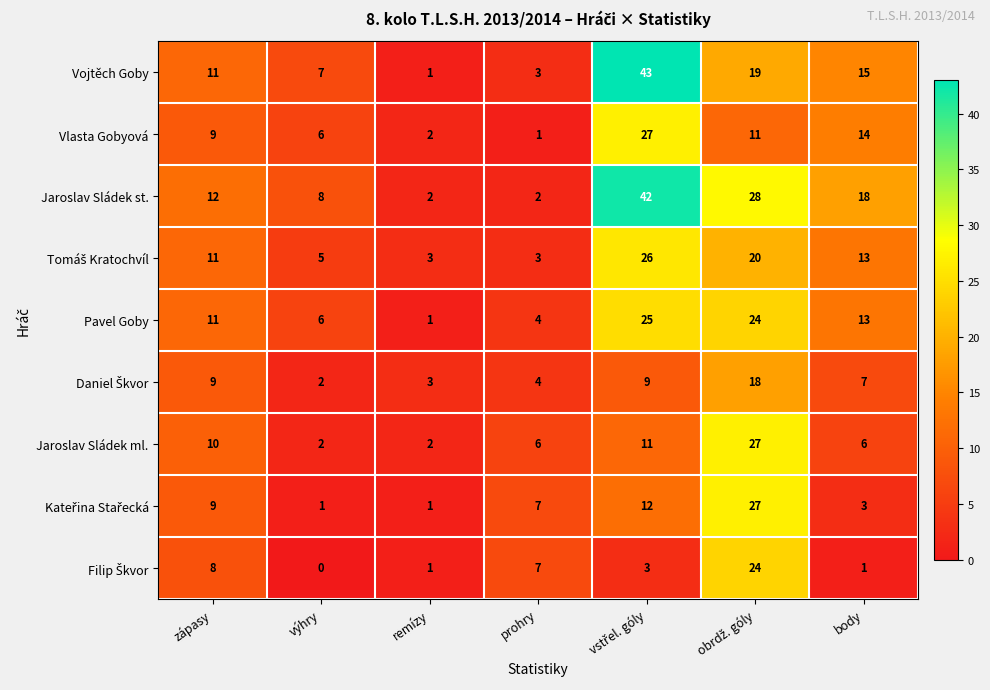

What is the difference between the highest and lowest values at prohry?

6